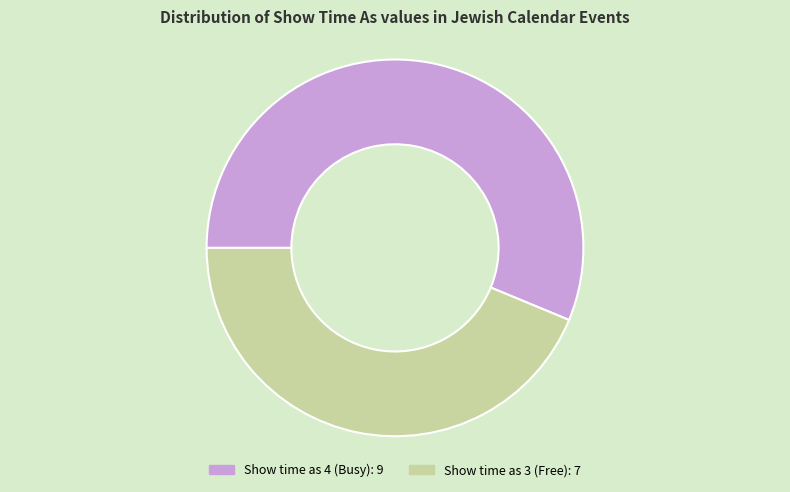

Does any single category account for the majority?

Yes